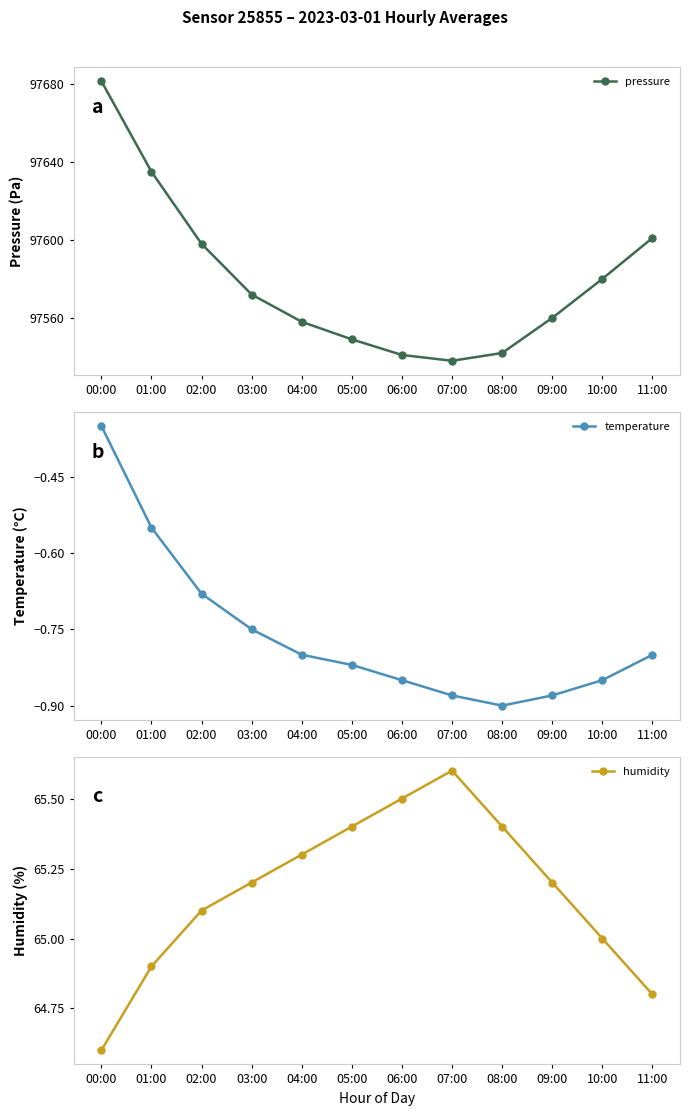

The temperature series shows -1.4 at 07:00. True or false?

False